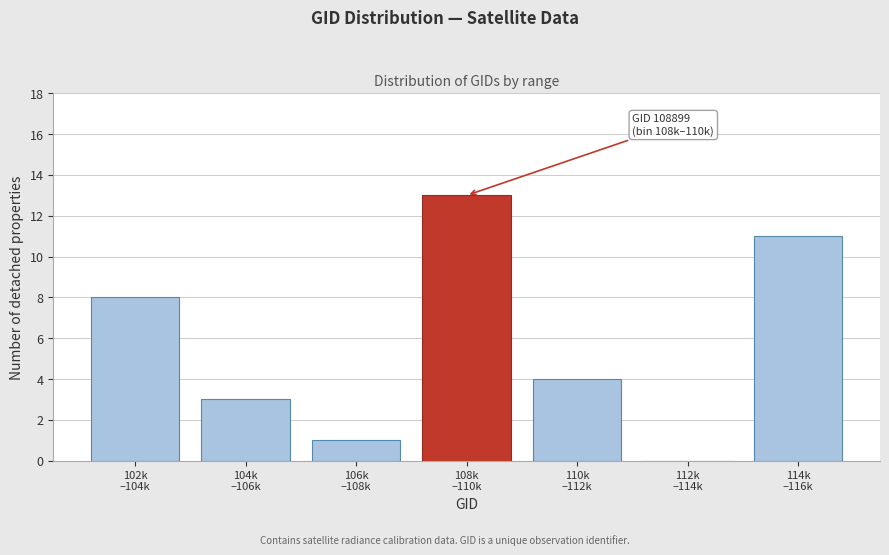

What is the greatest value displayed?

13